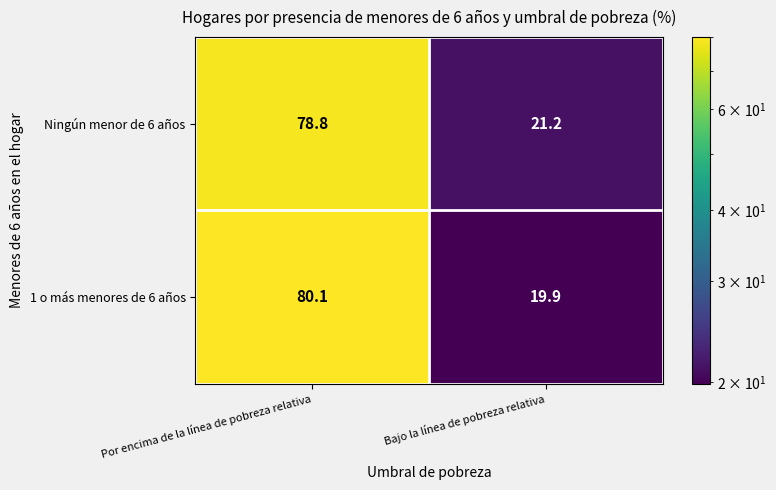

Count the number of categories in the chart.

2